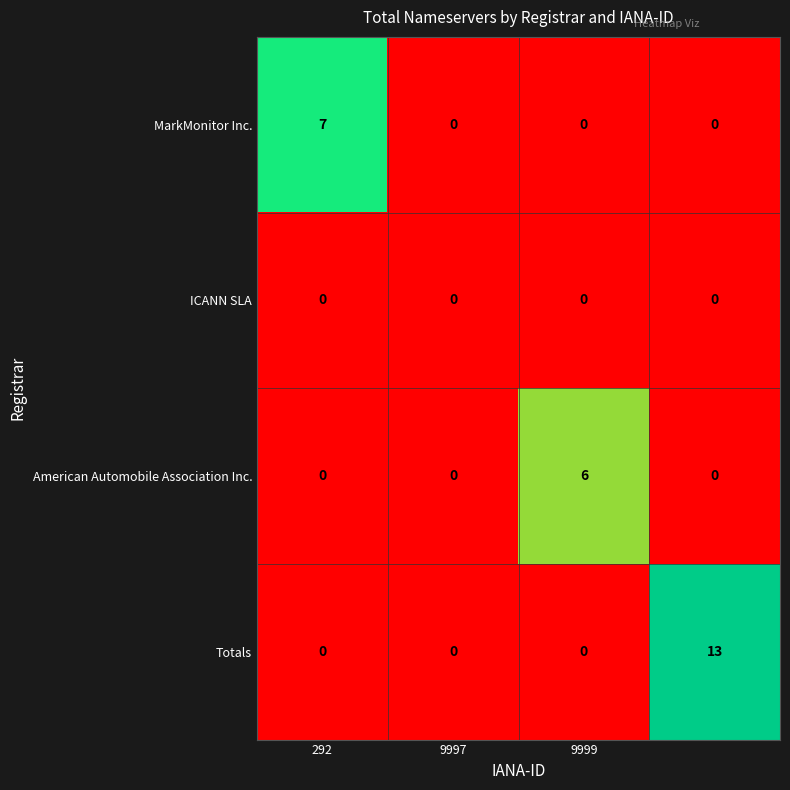

How many distinct data groups are displayed?

4